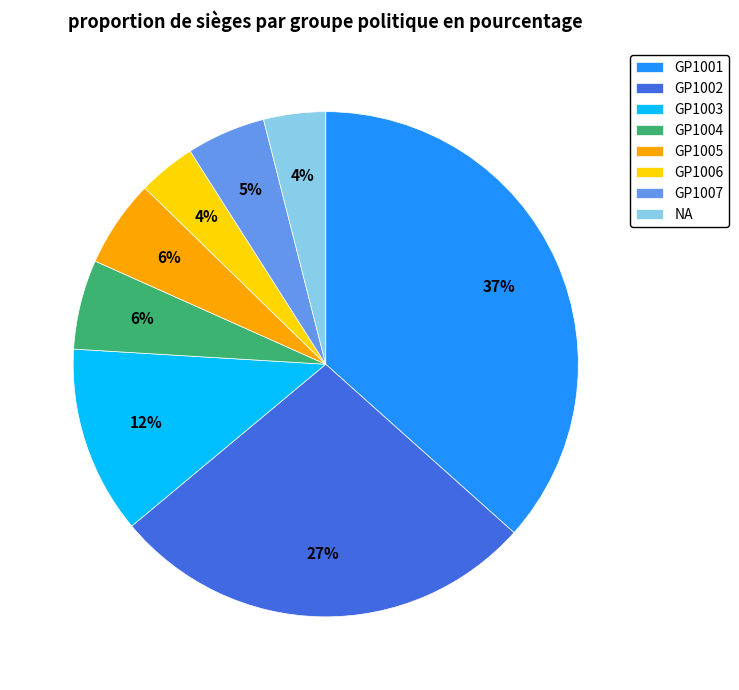

How many slices are in this pie chart?

8